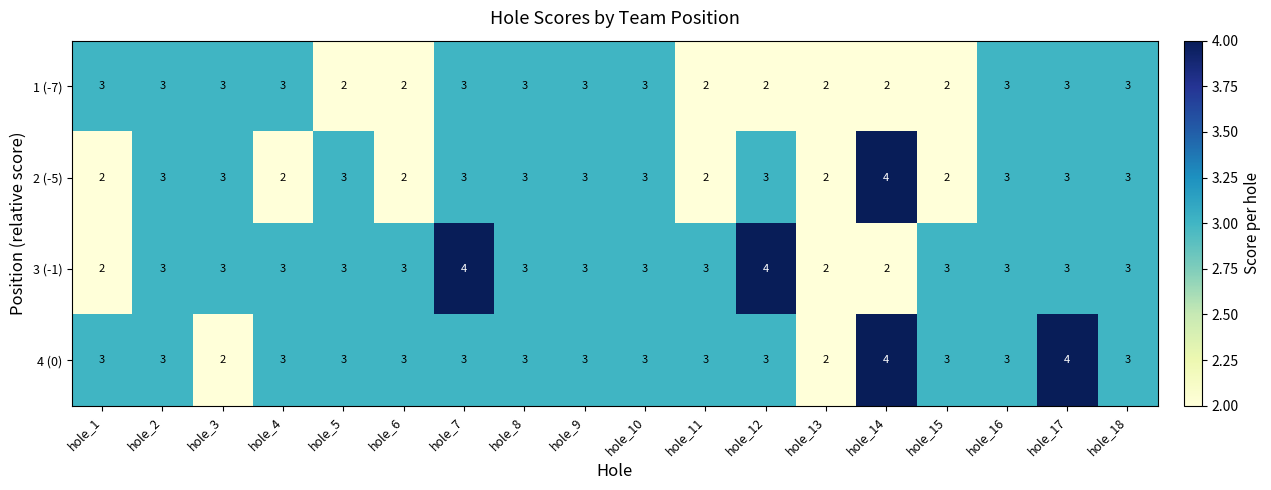

Which series changed the most between hole_11 and hole_14?

2 (-5)